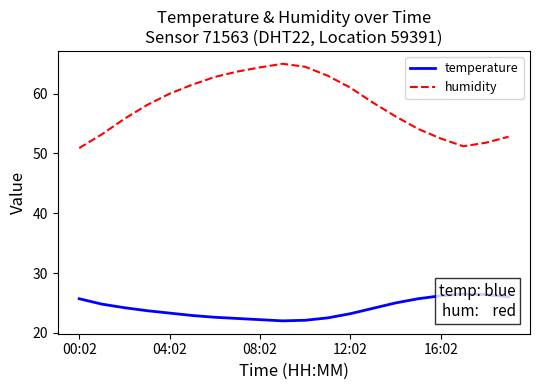

True or false: temperature and humidity cross at least once.

False